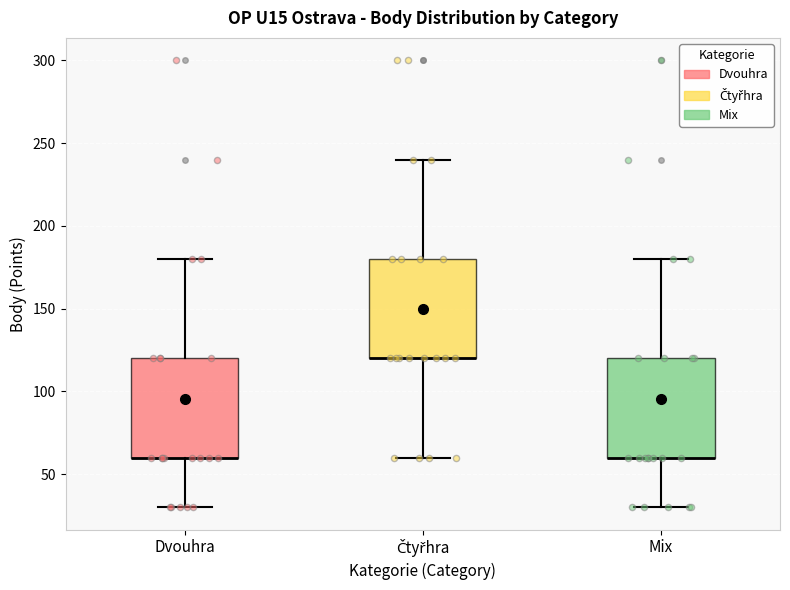

Where does the upper whisker of the box for Čtyřhra end on the y-axis? The values are not printed on the chart, so give them approximately, as read against the axis.

240